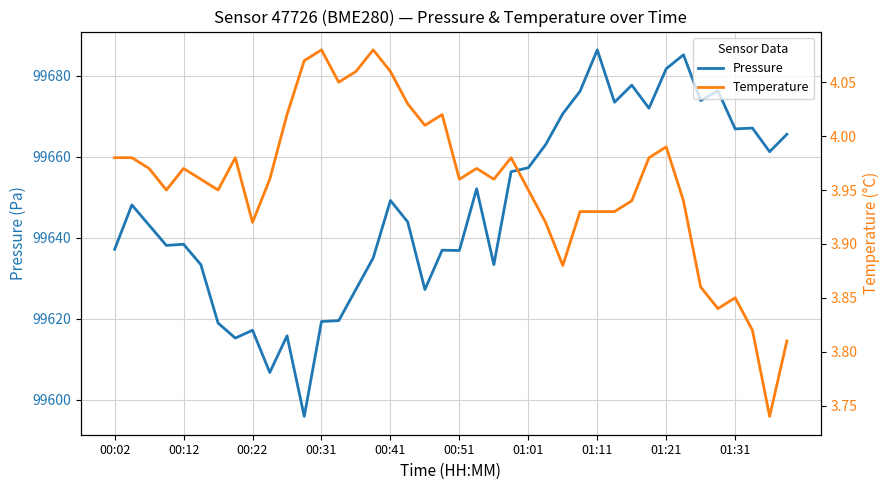

What is the highest value of the Pressure series?

99686.4